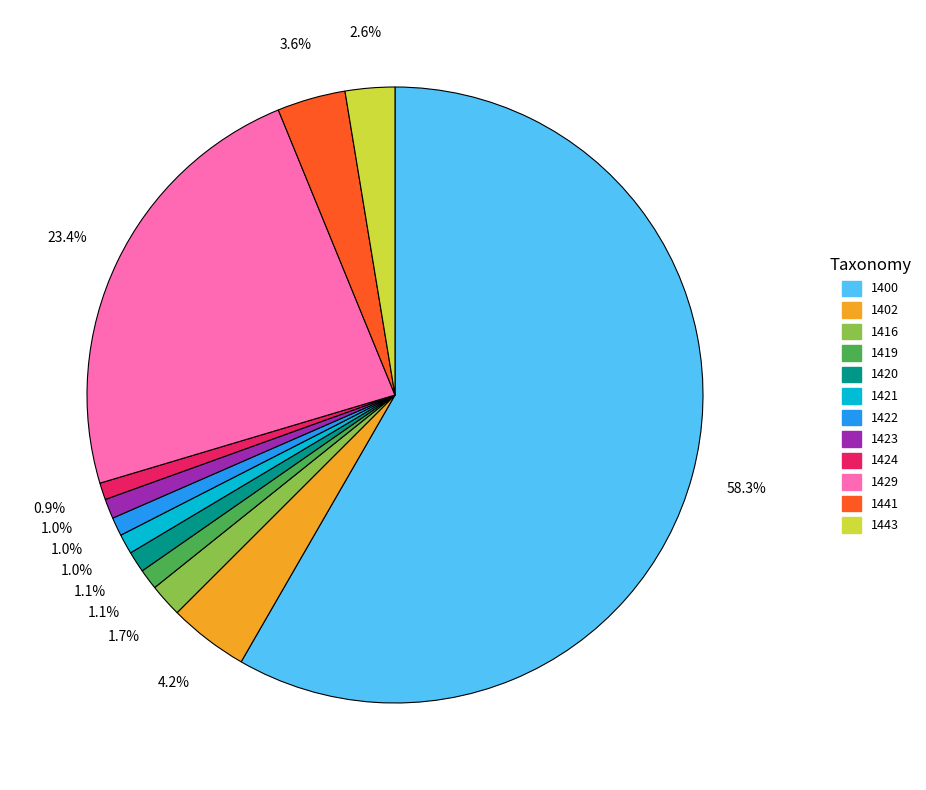

To the nearest percent, what percentage of the pie is 1416?

2%